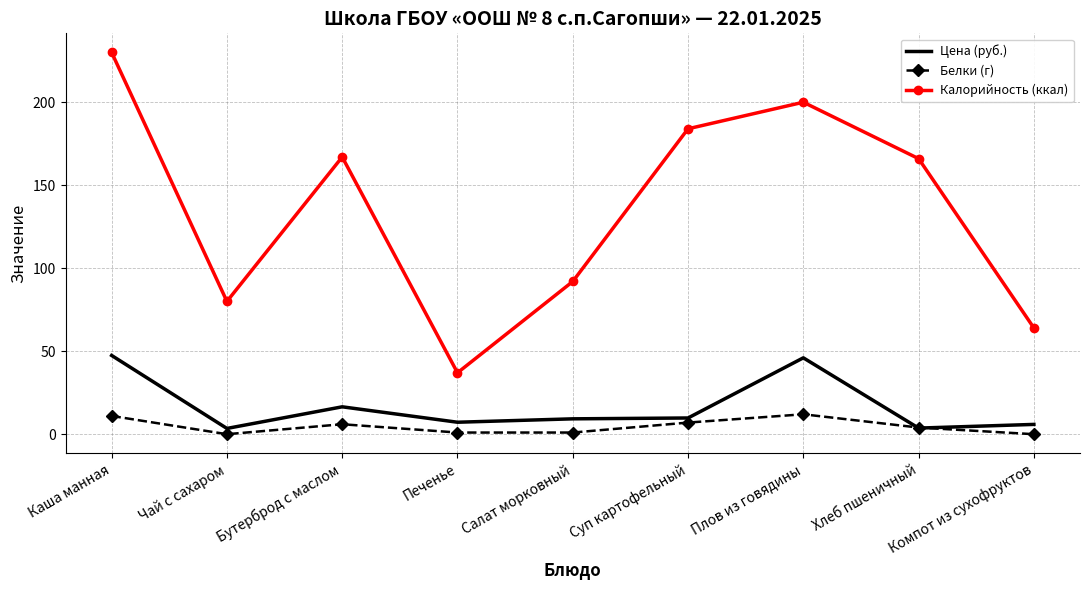

At which label is Цена (руб.) closest to 25?

Бутерброд с маслом